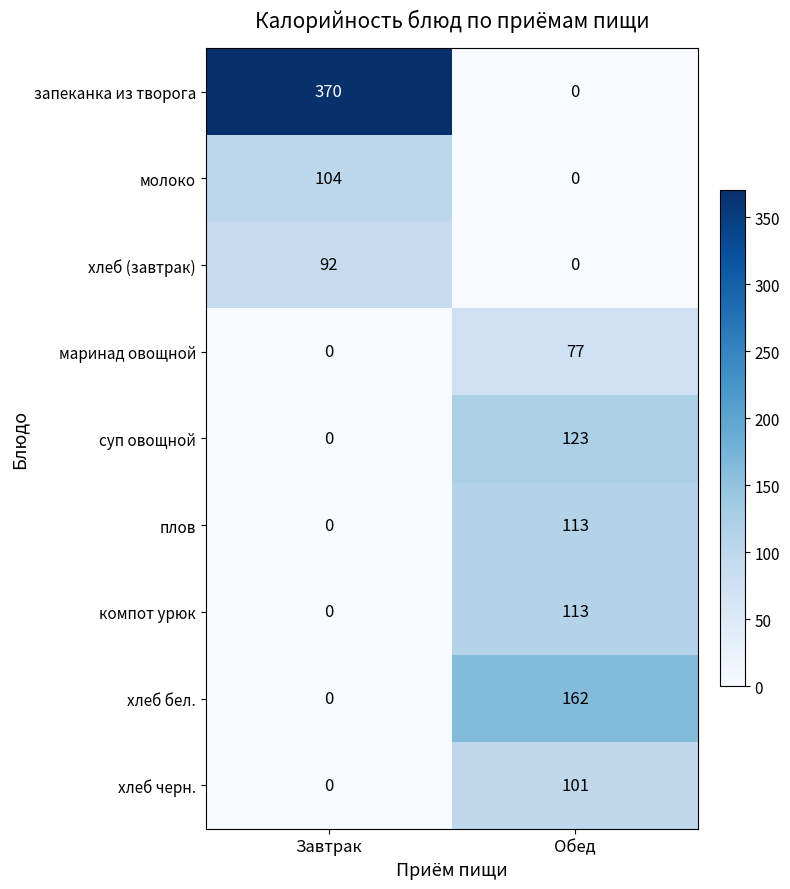

Which series changed the most between Завтрак and Обед?

запеканка из творога